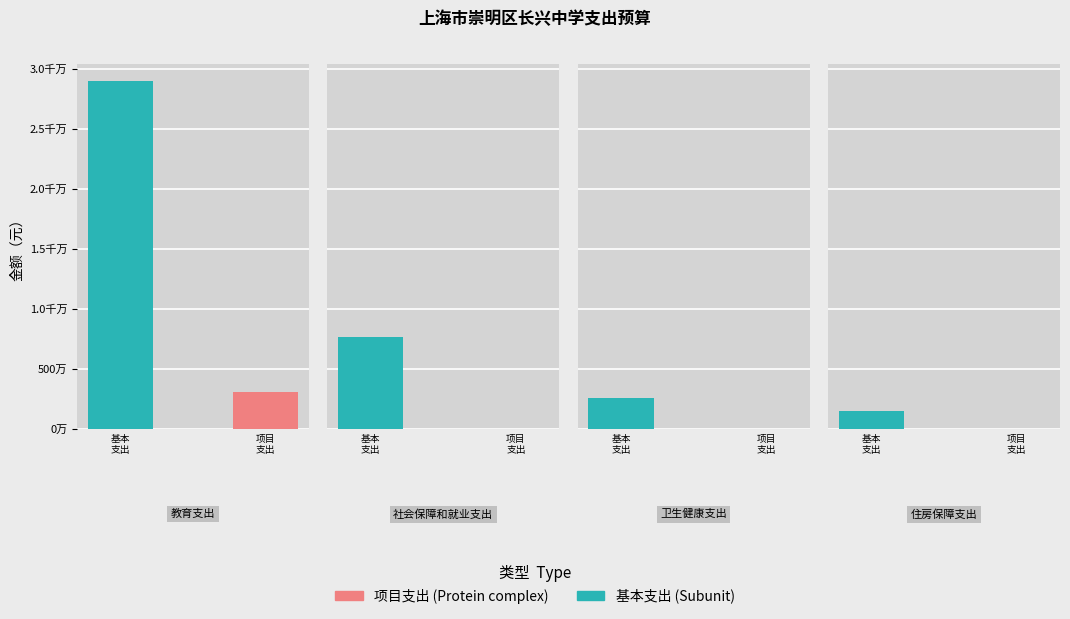

The value of 合计 at 卫生健康支出 is 2548889.0. True or false?

True